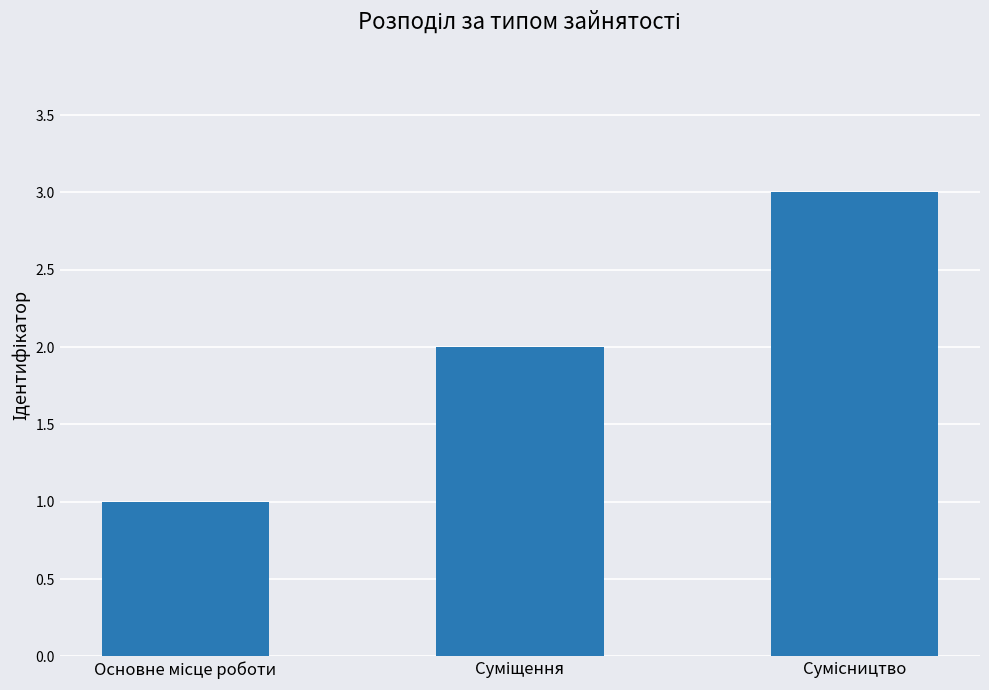

What is the difference between the maximum and minimum values?

2